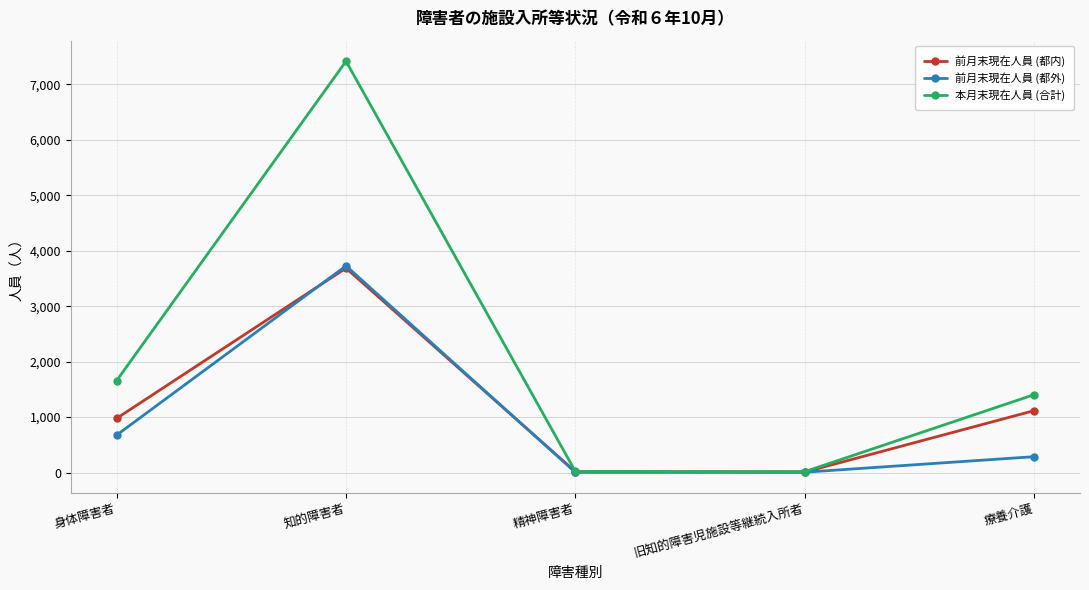

Count the number of categories in the chart.

5